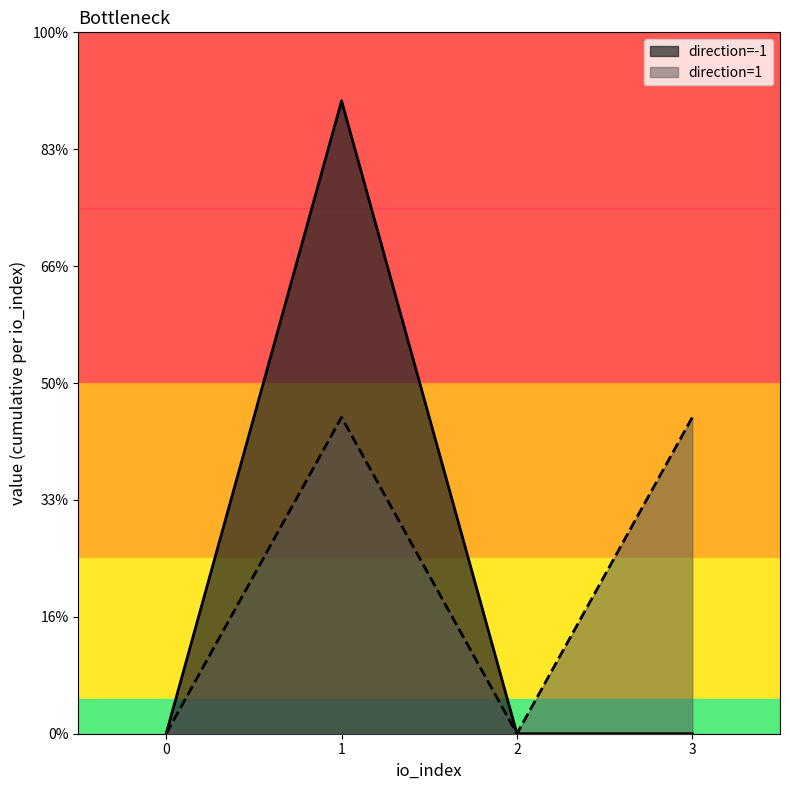

Rank the series by their maximum value, from highest to lowest.

direction=-1, direction=1